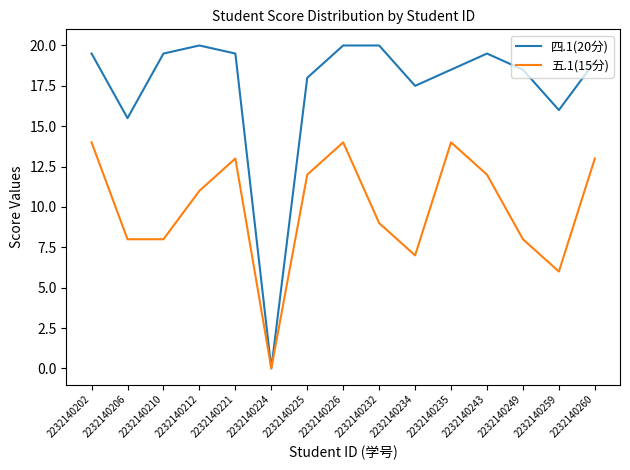

The value of 五.1(15分) at 2232140225 is 5.3. True or false?

False